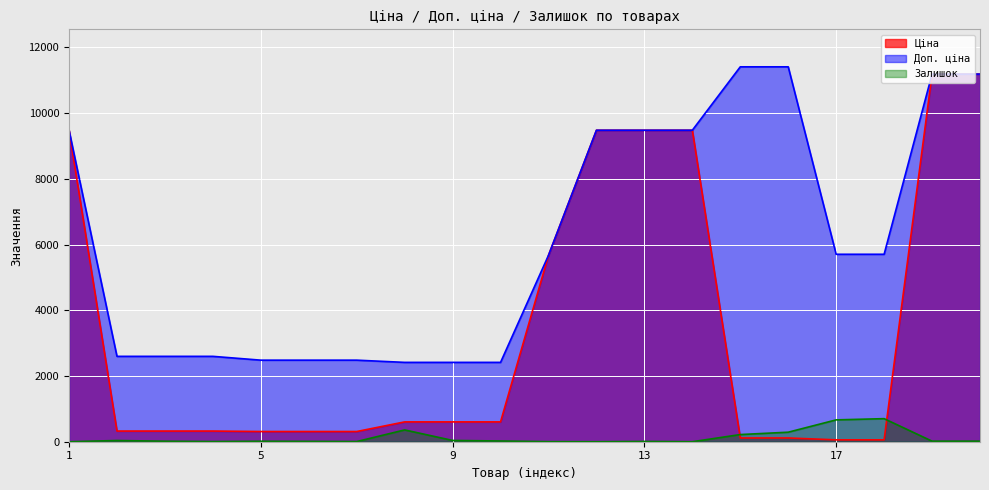

Which label corresponds to the smallest value in the chart?

1